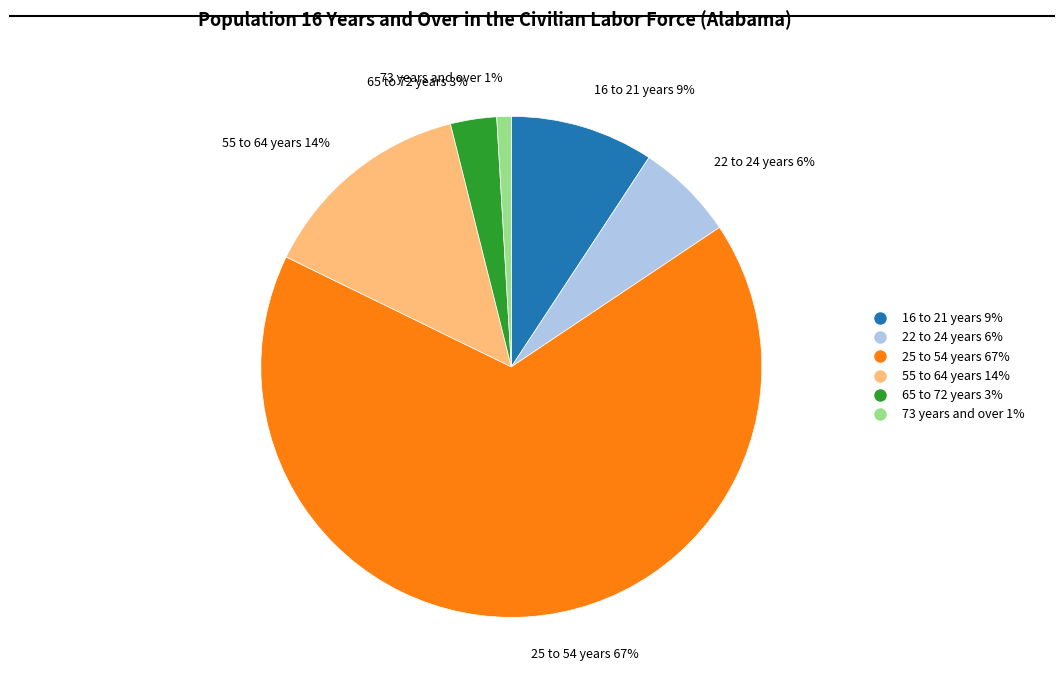

To the nearest percent, what is the difference between the largest and smallest slice percentages?

66%